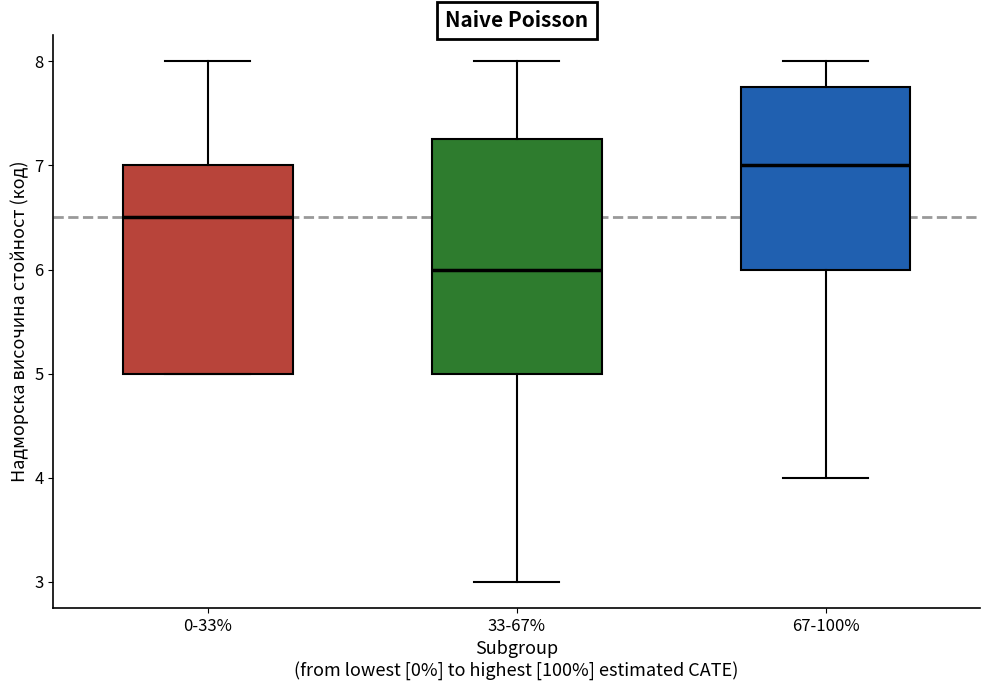

Where is the lower edge of the box for 0-33% on the y-axis? The values are not printed on the chart, so give them approximately, as read against the axis.

5.0